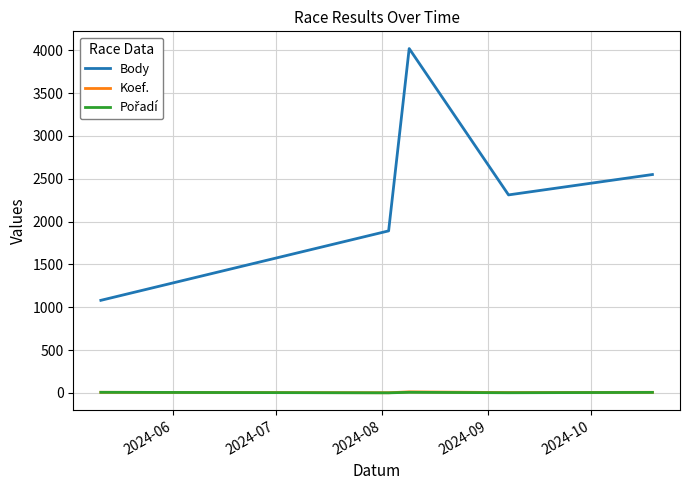

Which series has the largest range (max minus min)?

Body